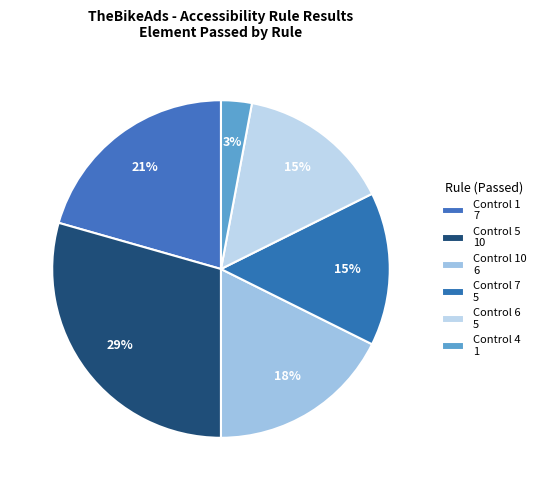

How many slices are in this pie chart?

6